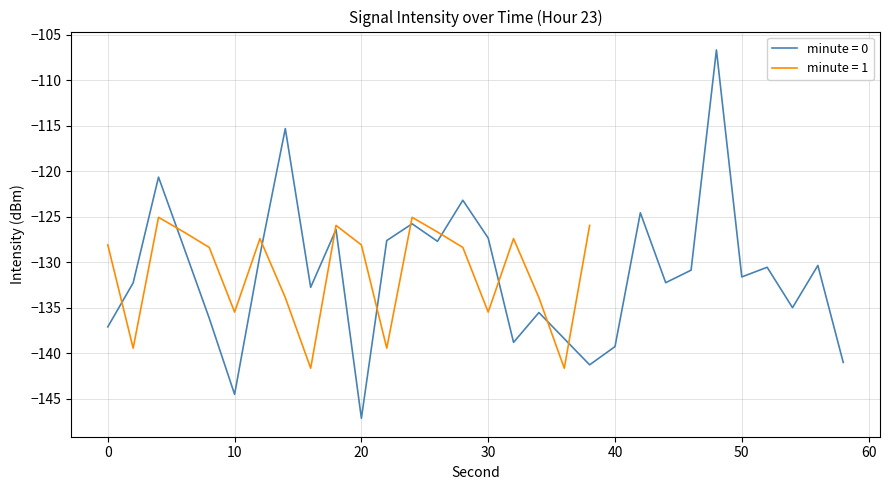

Is this an area chart (filled region under the line)?

No